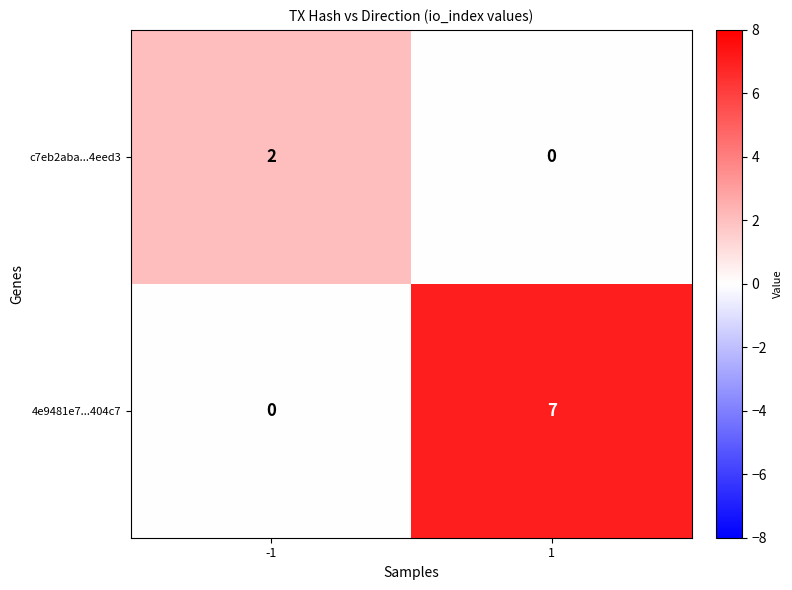

Which label corresponds to the largest value in the chart?

1